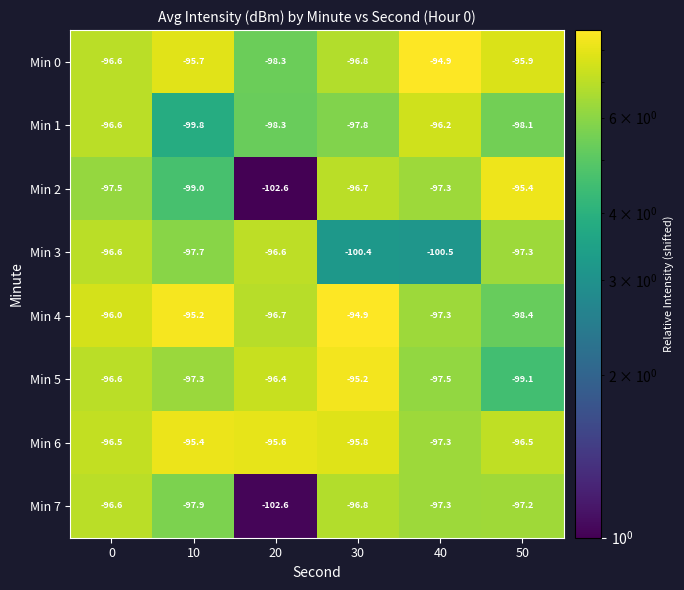

What is the maximum value shown in the chart?

-94.9